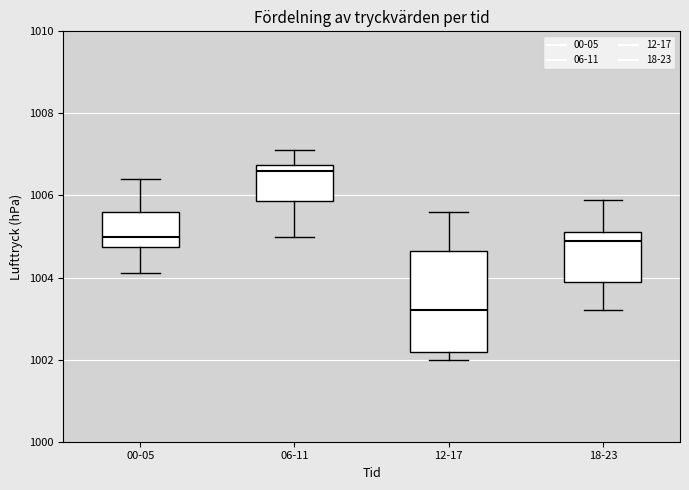

Which box's median line is the highest?

06-11